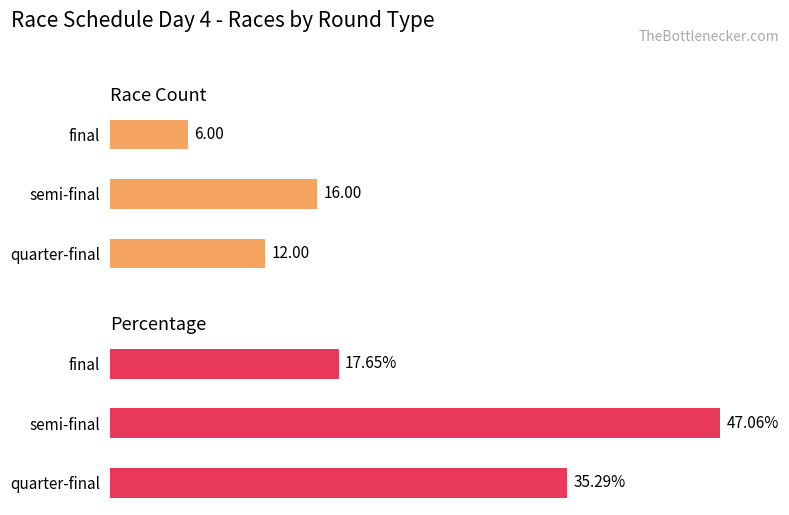

What is the average value of the Percentage series?

33.3